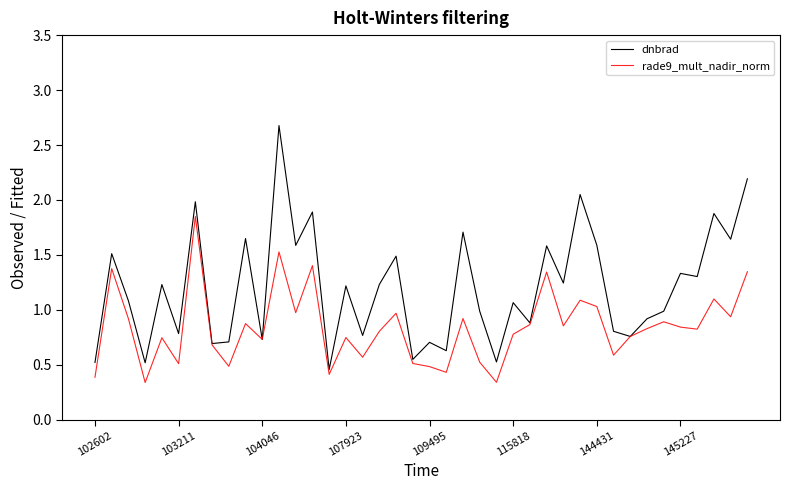

What is the highest value of the dnbrad series?

2.7